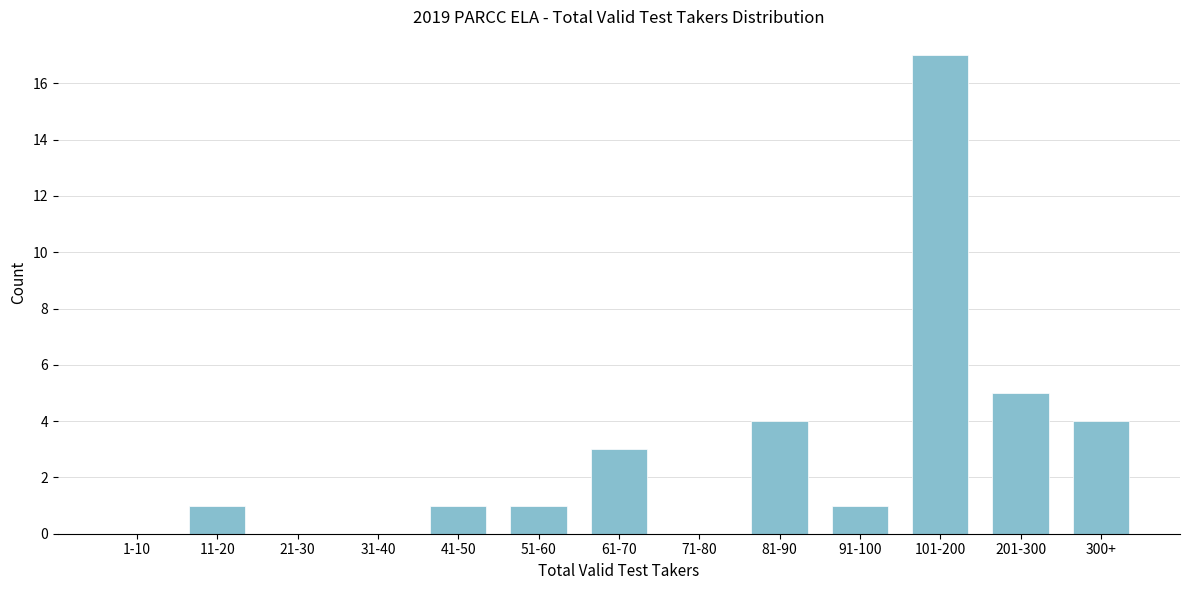

Reading right to left, transcribe all the data shown in this chart.

300+=4	201-300=5	101-200=17	91-100=1	81-90=4	71-80=0	61-70=3	51-60=1	41-50=1	31-40=0	21-30=0	11-20=1	1-10=0